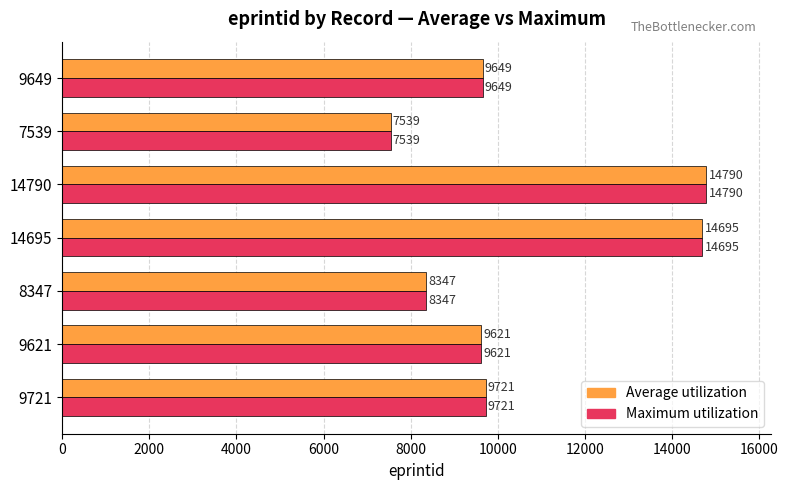

At which category is the sum across all series the highest?

14790